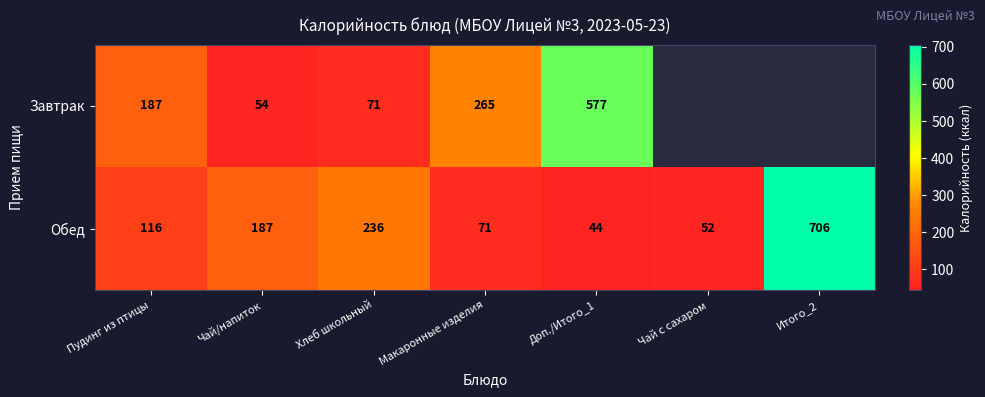

The Обед series shows 204.6 at Итого_2. True or false?

False